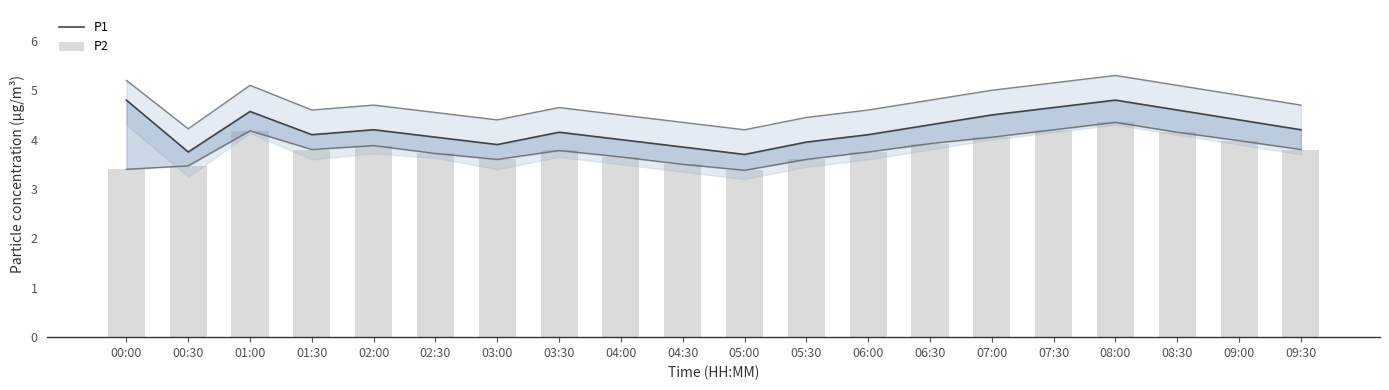

What is the difference between the second highest and minimum values in the P2 series?

0.8